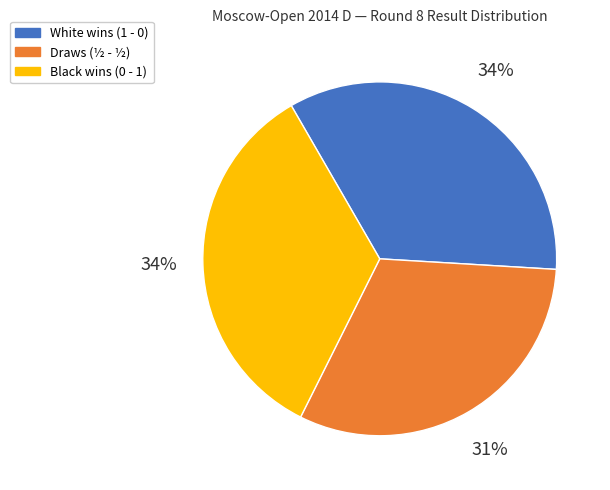

Does Draws (½ - ½) account for over 50% of the chart?

No